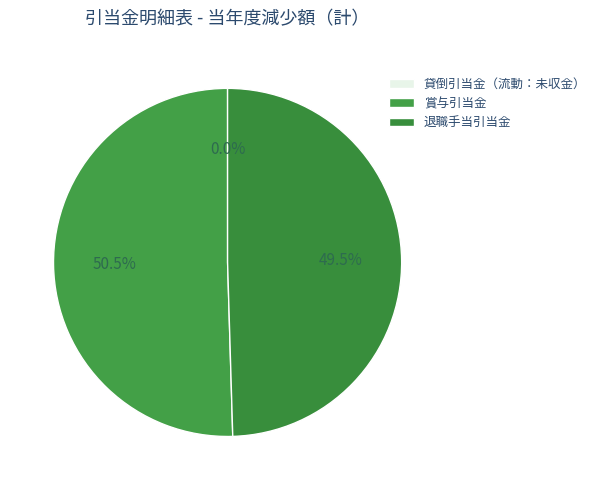

Is it true that 退職手当引当金 is 40% of the pie?

False